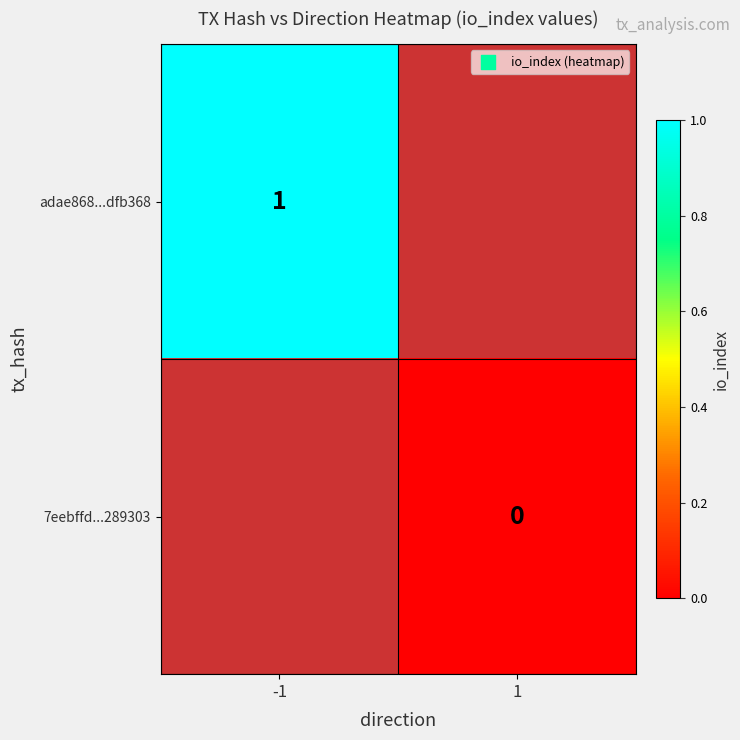

The value of adae868...dfb368 at -1 is 0. True or false?

False